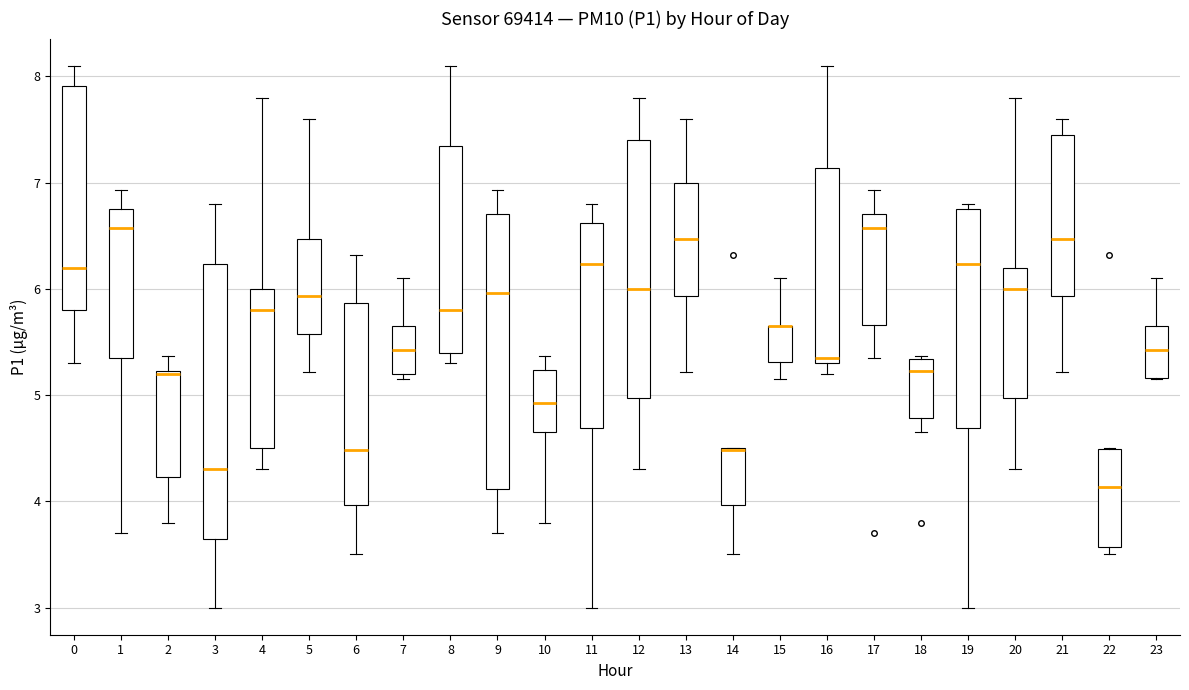

Reading left to right, transcribe this box plot: for each box, give where its median line is, the range the box spans, and where its two whiskers end, as read against the y-axis. The values are not printed on the chart, so give them approximately, as read against the axis.

0: median 6.2, box 5.8 to 7.9, whiskers 5.3 to 8.1
1: median 6.6, box 5.4 to 6.8, whiskers 3.7 to 6.9
2: median 5.2, box 4.2 to 5.2, whiskers 3.8 to 5.4
3: median 4.3, box 3.7 to 6.2, whiskers 3.0 to 6.8
4: median 5.8, box 4.5 to 6.0, whiskers 4.3 to 7.8
5: median 5.9, box 5.6 to 6.5, whiskers 5.2 to 7.6
6: median 4.5, box 4.0 to 5.9, whiskers 3.5 to 6.3
7: median 5.4, box 5.2 to 5.7, whiskers 5.2 (just below the box's lower edge) to 6.1
8: median 5.8, box 5.4 to 7.3, whiskers 5.3 to 8.1
9: median 6.0, box 4.1 to 6.7, whiskers 3.7 to 6.9
10: median 4.9, box 4.7 to 5.2, whiskers 3.8 to 5.4
11: median 6.2, box 4.7 to 6.6, whiskers 3.0 to 6.8
12: median 6.0, box 5.0 to 7.4, whiskers 4.3 to 7.8
13: median 6.5, box 5.9 to 7.0, whiskers 5.2 to 7.6
14: median 4.5 (drawn on the box's upper edge), box 4.0 to 4.5, whiskers 3.5 to 4.5
15: median 5.7 (drawn on the box's upper edge), box 5.3 to 5.7, whiskers 5.2 to 6.1
16: median 5.4, box 5.3 to 7.1, whiskers 5.2 to 8.1
17: median 6.6, box 5.7 to 6.7, whiskers 5.4 to 6.9
18: median 5.2, box 4.8 to 5.3, whiskers 4.7 to 5.4
19: median 6.2, box 4.7 to 6.8, whiskers 3.0 to 6.8 (just above the box's upper edge)
20: median 6.0, box 5.0 to 6.2, whiskers 4.3 to 7.8
21: median 6.5, box 5.9 to 7.5, whiskers 5.2 to 7.6
22: median 4.1, box 3.6 to 4.5, whiskers 3.5 to 4.5
23: median 5.4, box 5.2 to 5.7, whiskers 5.2 to 6.1